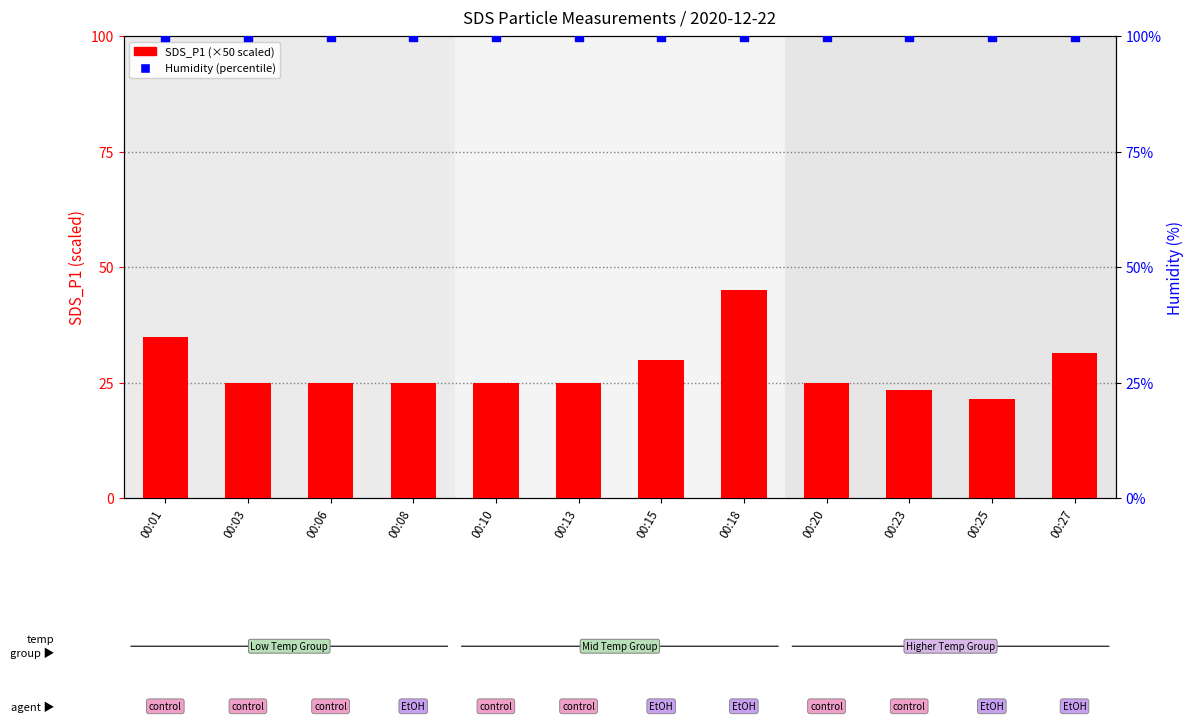

Which series contains the highest Y value?

Humidity (%)